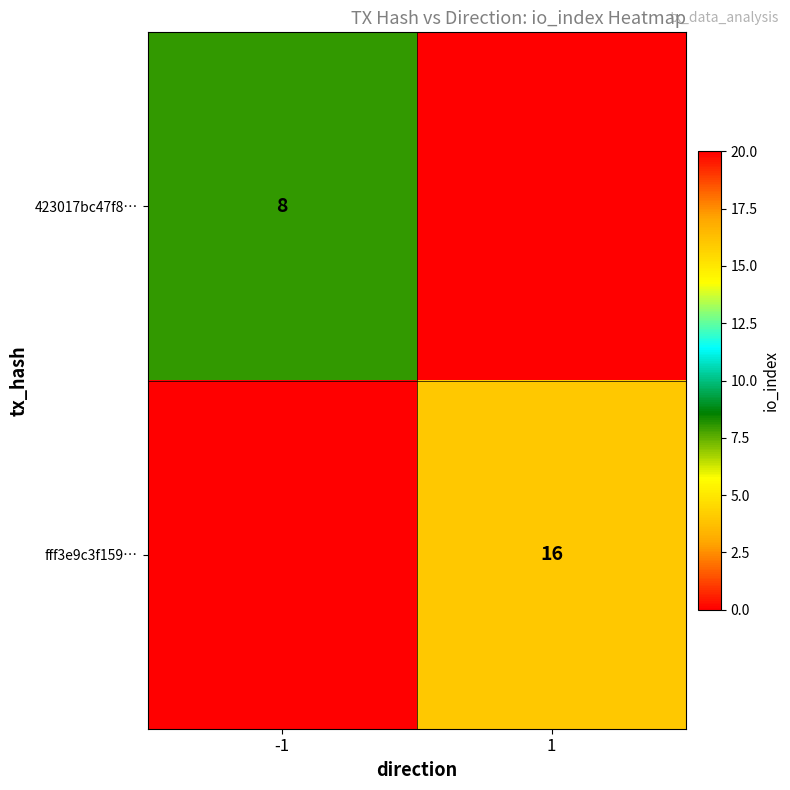

The 423017bc47f8… series shows 5 at -1. True or false?

False